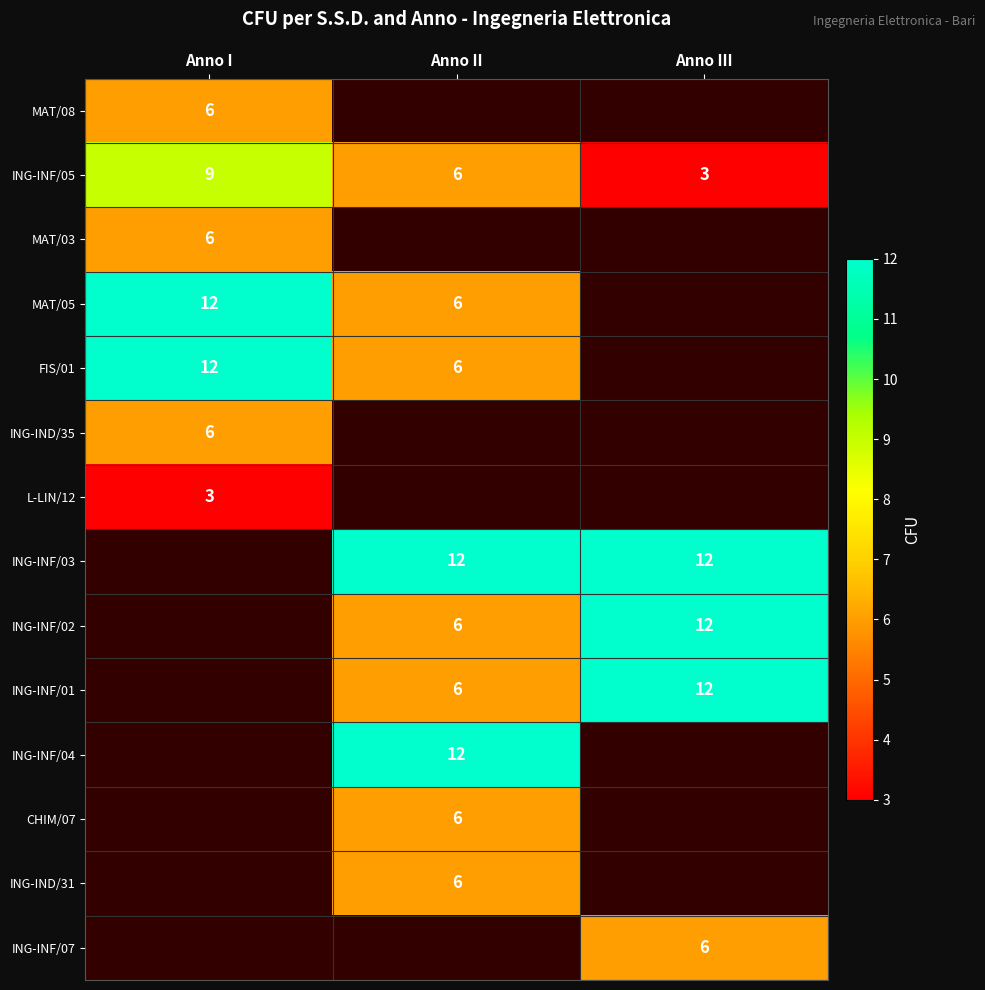

What is the minimum value for ING-INF/05?

3